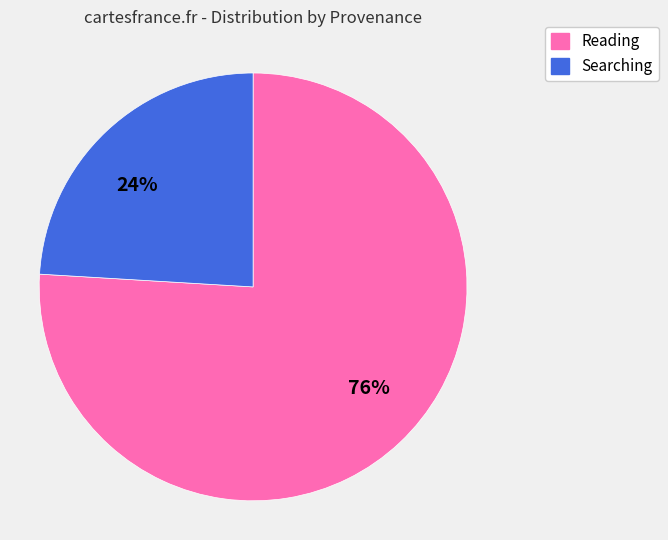

What percentage is the 24% slice, to the nearest percent?

24%